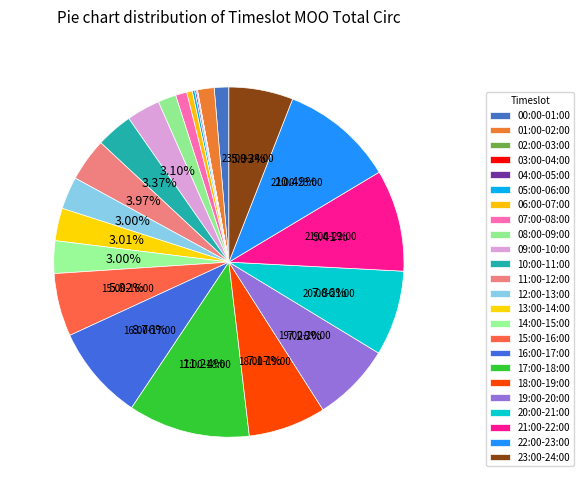

How many segments does this pie chart have?

24